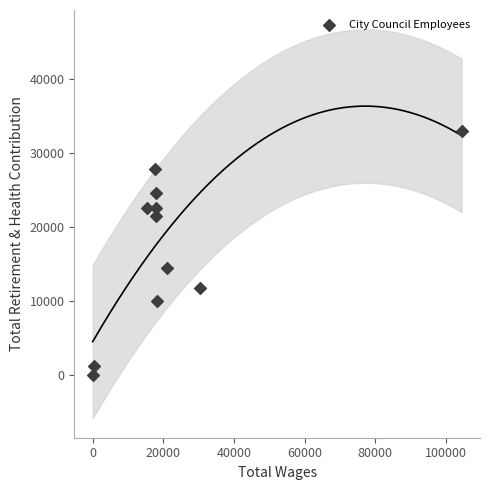

What Y value in the scatter plot is closest to 16463?

14379